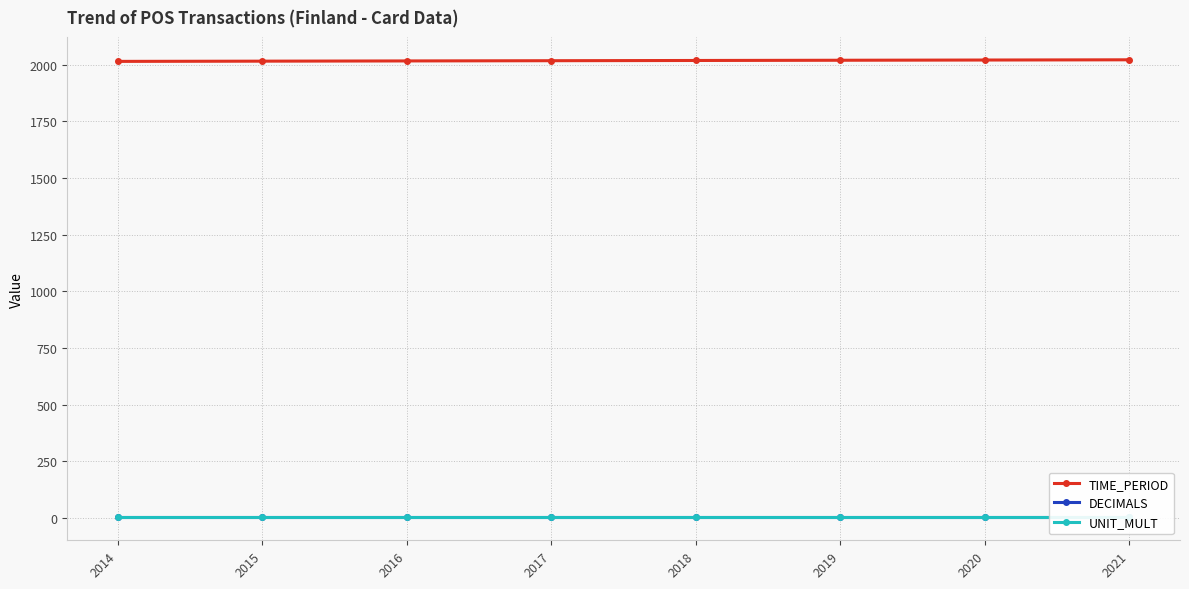

The value of UNIT_MULT at 2021 is 6. True or false?

True